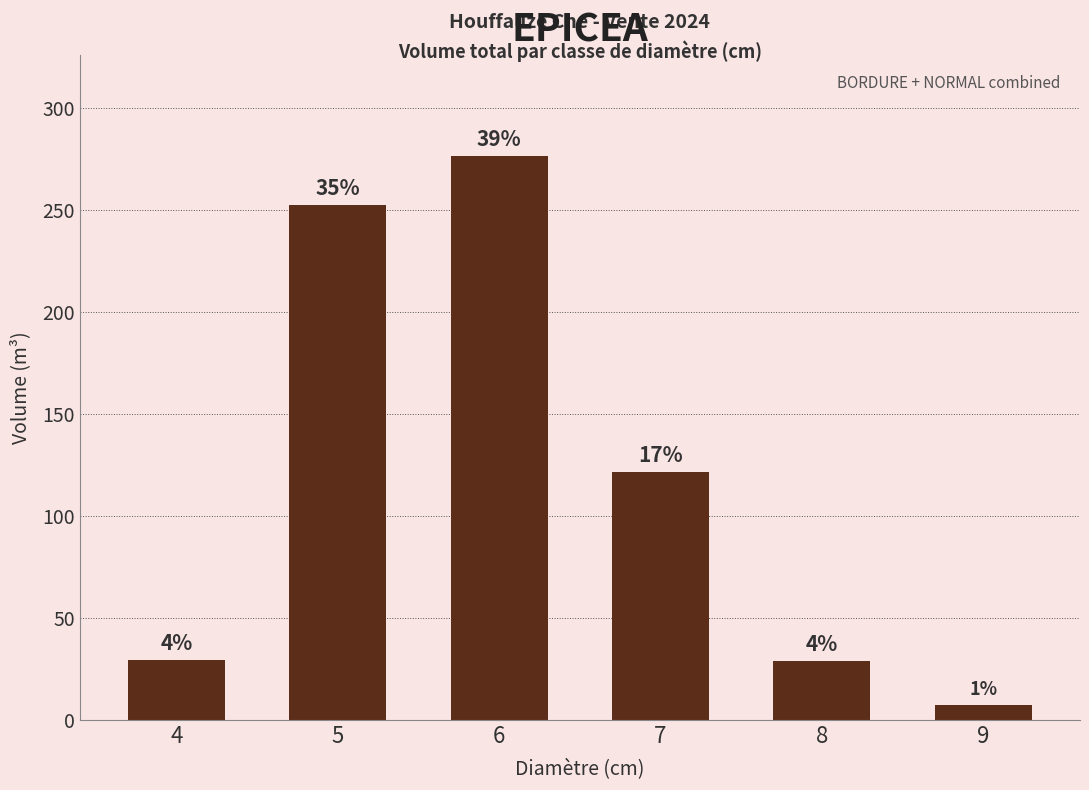

How many bars are there in total?

6